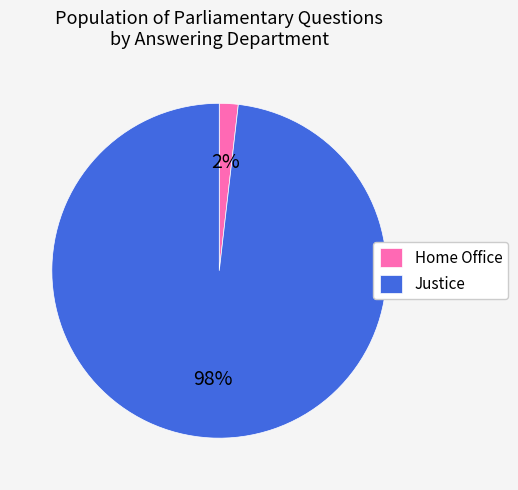

To the nearest percent, what percentage of the pie is Home Office?

2%